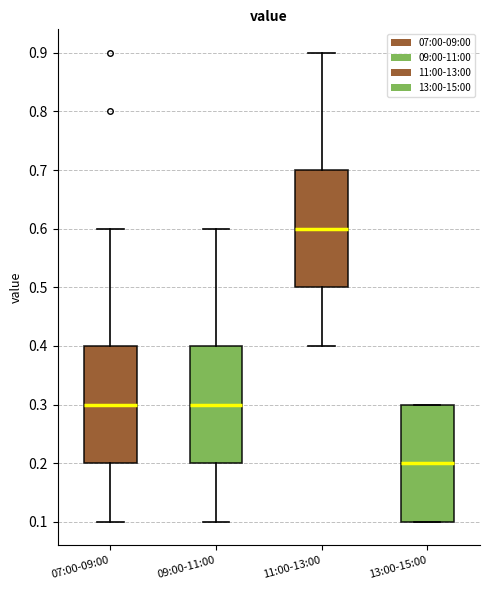

Reading left to right, transcribe this box plot: for each box, give where its median line is, the range the box spans, and where its two whiskers end, as read against the y-axis. The values are not printed on the chart, so give them approximately, as read against the axis.

07:00-09:00: median 0.3, box 0.2 to 0.4, whiskers 0.1 to 0.6
09:00-11:00: median 0.3, box 0.2 to 0.4, whiskers 0.1 to 0.6
11:00-13:00: median 0.6, box 0.5 to 0.7, whiskers 0.4 to 0.9
13:00-15:00: median 0.2, box 0.1 to 0.3, whiskers 0.1 to 0.3